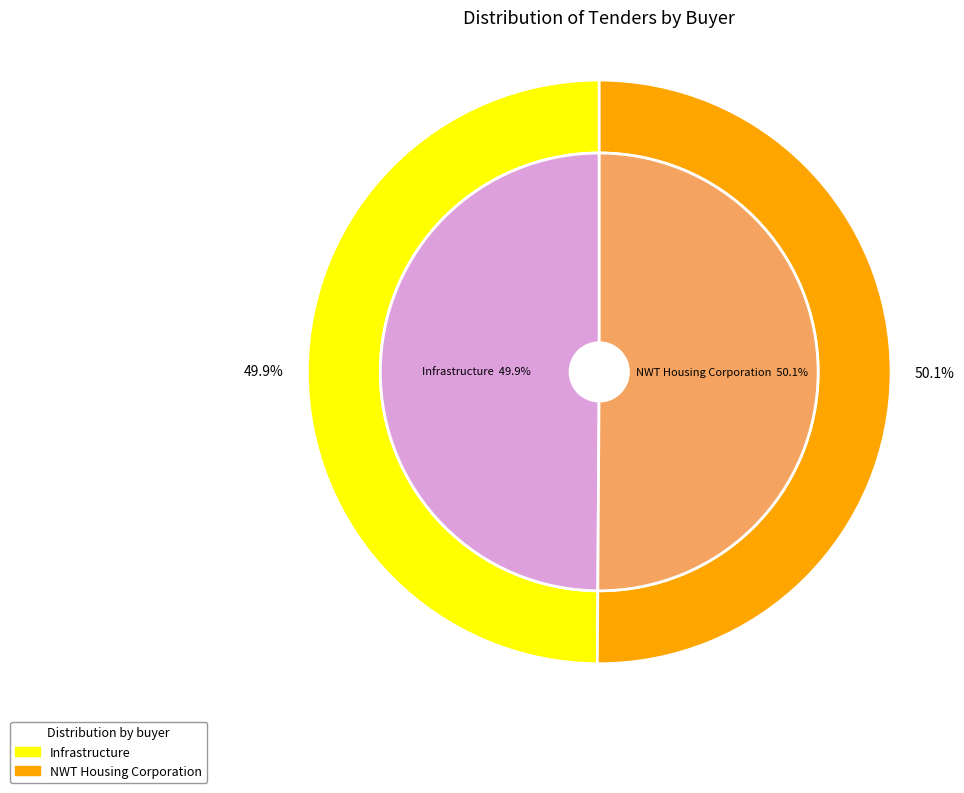

Which category has the smallest portion of the pie?

Infrastructure